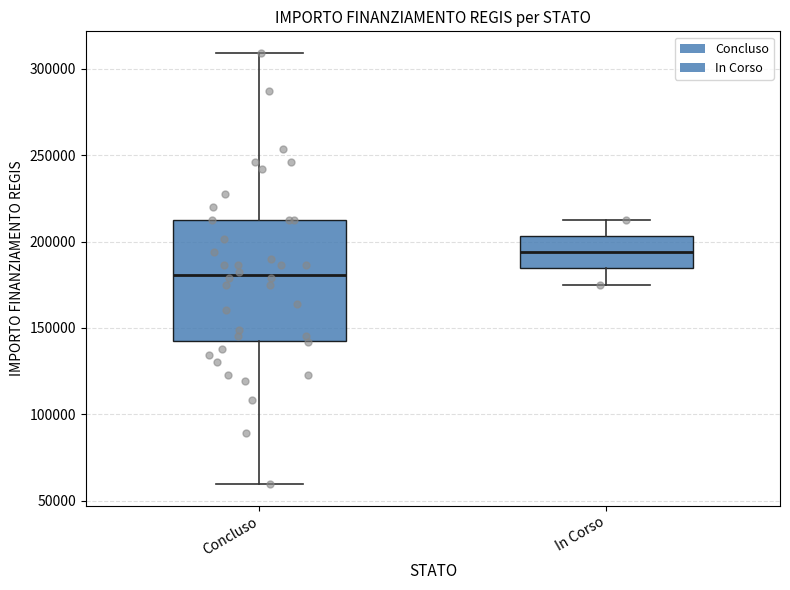

Reading left to right, read every box against the y-axis: the position of its median line, the range the box covers, and the ends of its whiskers. The values are not printed on the chart, so give them approximately, as read against the axis.

Concluso: median 180000, box 145000 to 210000, whiskers 60000 to 310000
In Corso: median 195000, box 185000 to 205000, whiskers 175000 to 210000